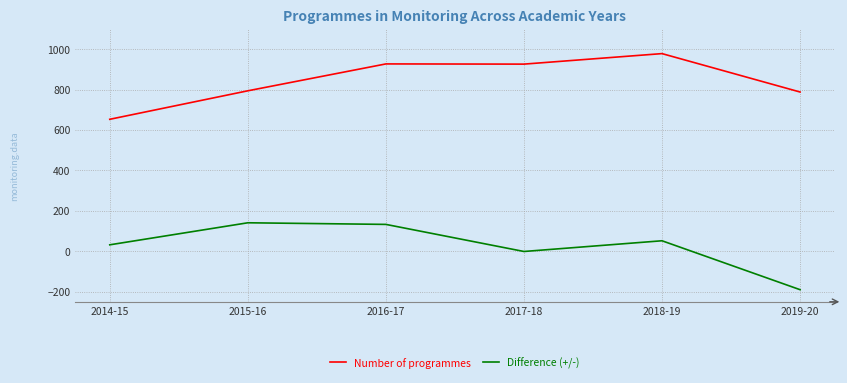

True or false: Number of programmes has a value of 653 at 2014-15.

True